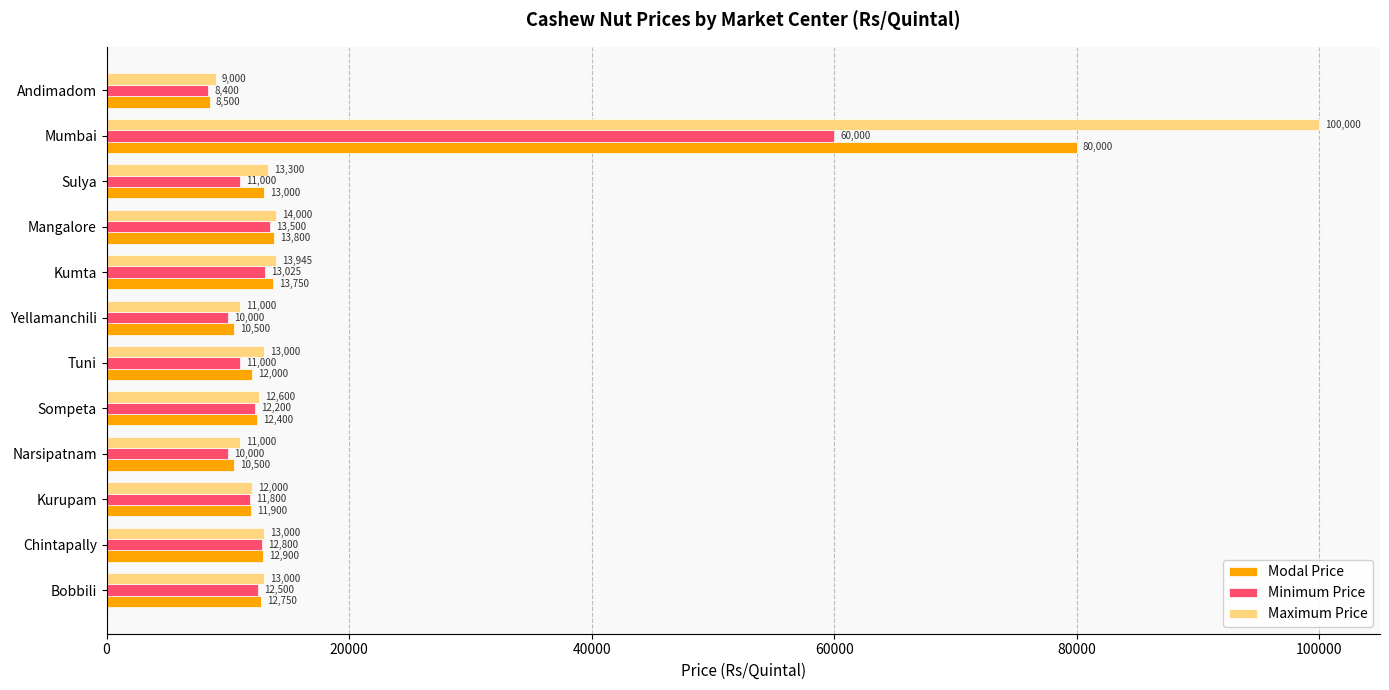

At which label is Minimum Price closest to 34200?

Mangalore